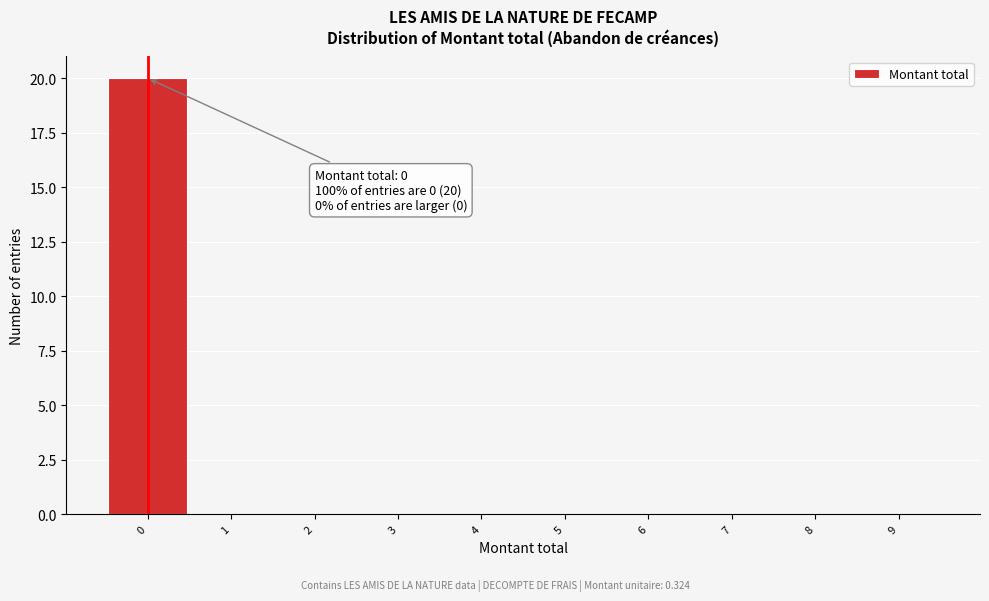

Which range on the x-axis has the tallest bar?

-0.5 to 0.5